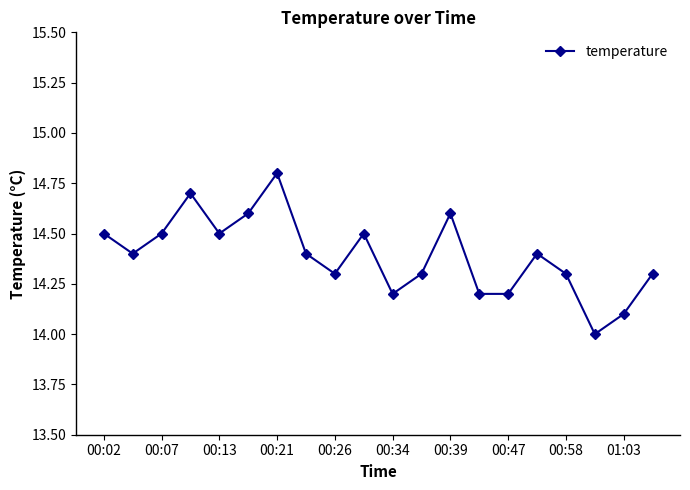

How many categories are shown in the chart?

20